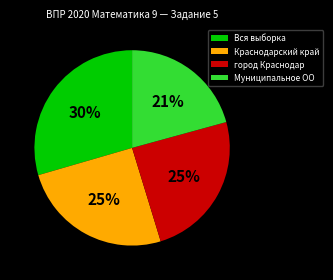

Does Муниципальное ОО account for over 50% of the chart?

No